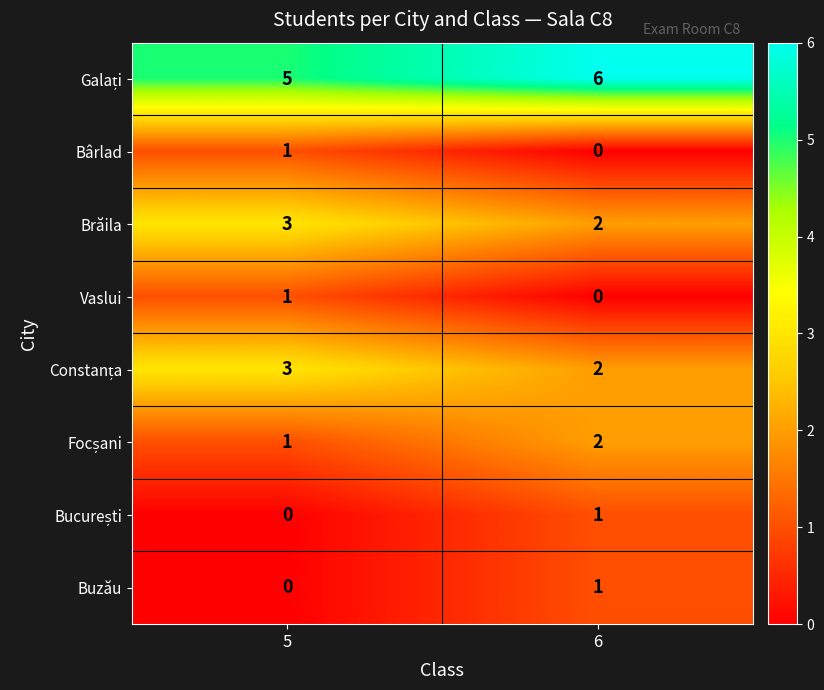

What is the difference between the highest and lowest values at 6?

6